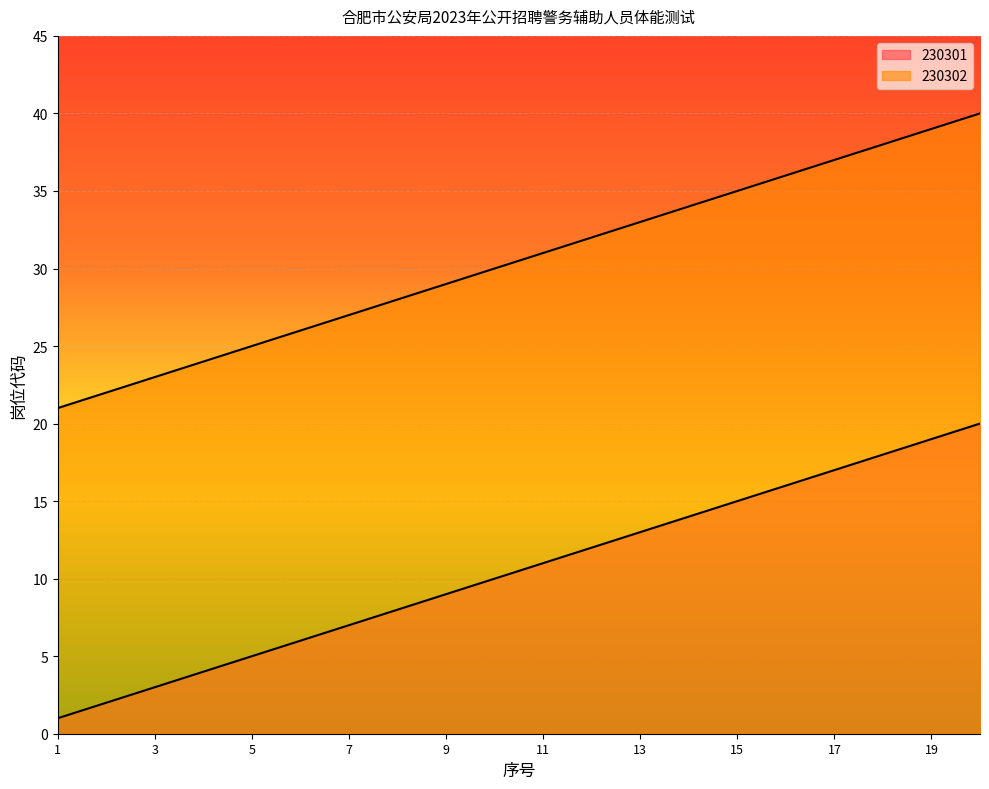

How many lines are shown in the chart?

2